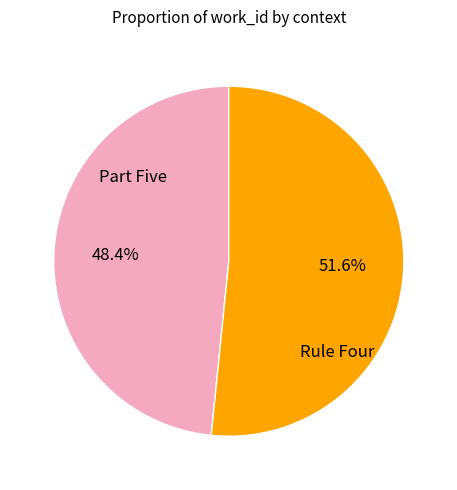

Is there a majority slice in this chart?

Yes